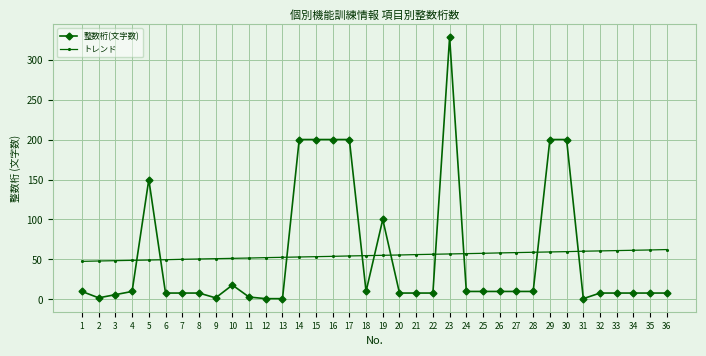

True or false: 整数桁(文字数) has a value of 8.0 at 33.

True